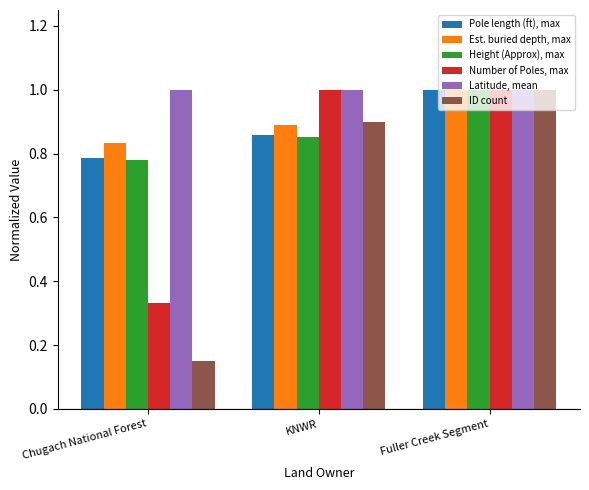

What is the total value across all series at Fuller Creek Segment?

6.0